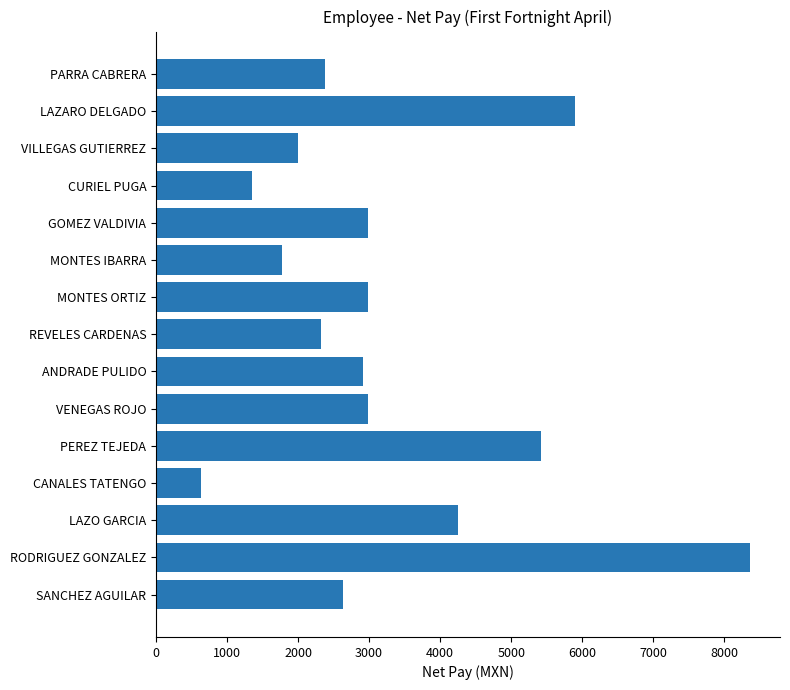

The chart shows a value of 586.7 at SANCHEZ AGUILAR. True or false?

False